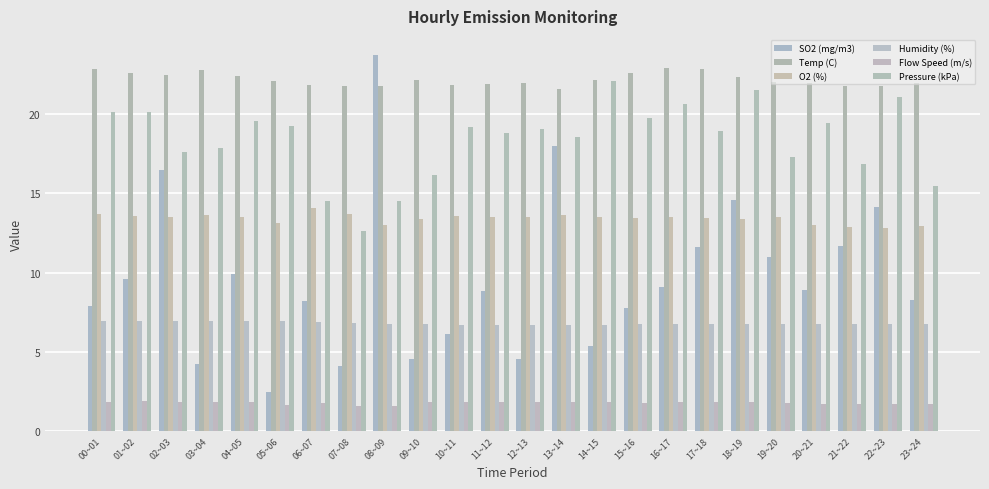

Count the number of data series in this chart.

6